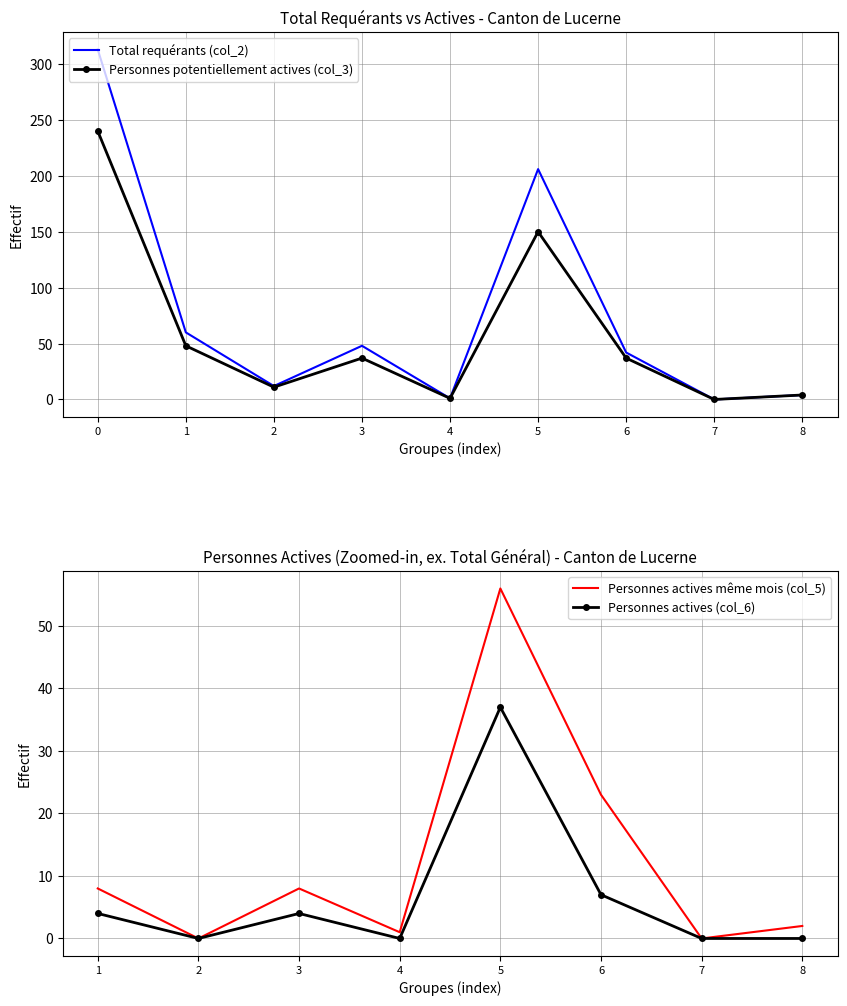

The value of Total requérants (col_2) at 6 is 16. True or false?

False